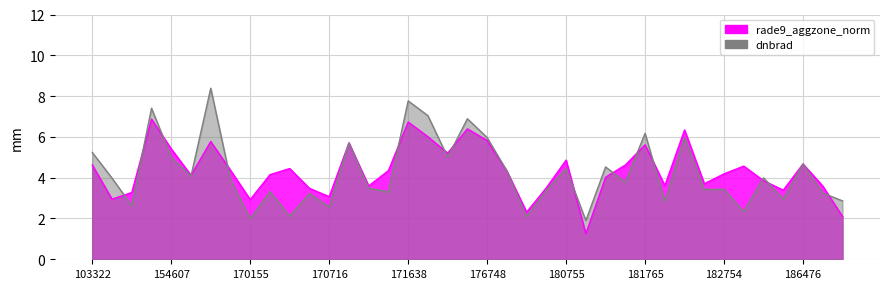

Where is dnbrad nearest to the value 5?

154607